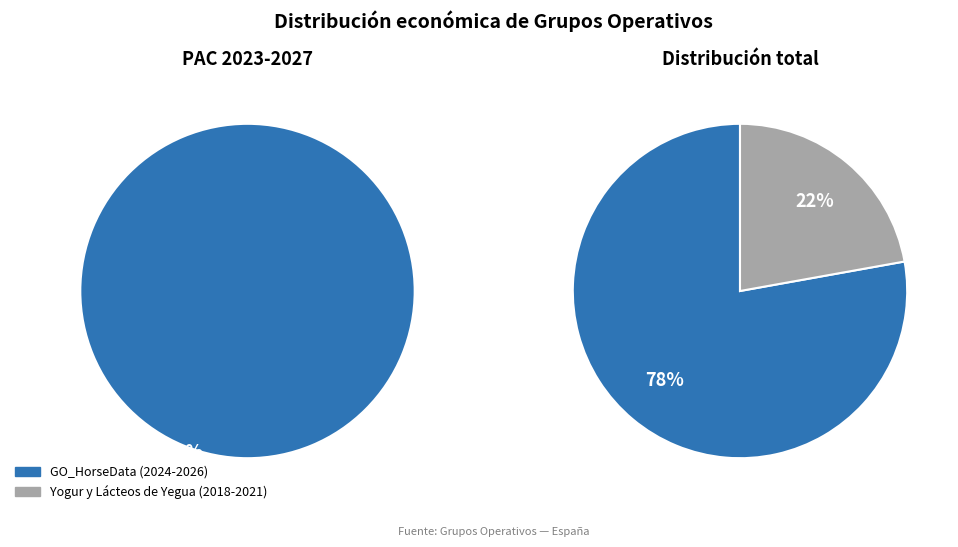

What percentage is NOT represented by Yogur y Lácteos de Yegua (2018-2021)?

77.8%